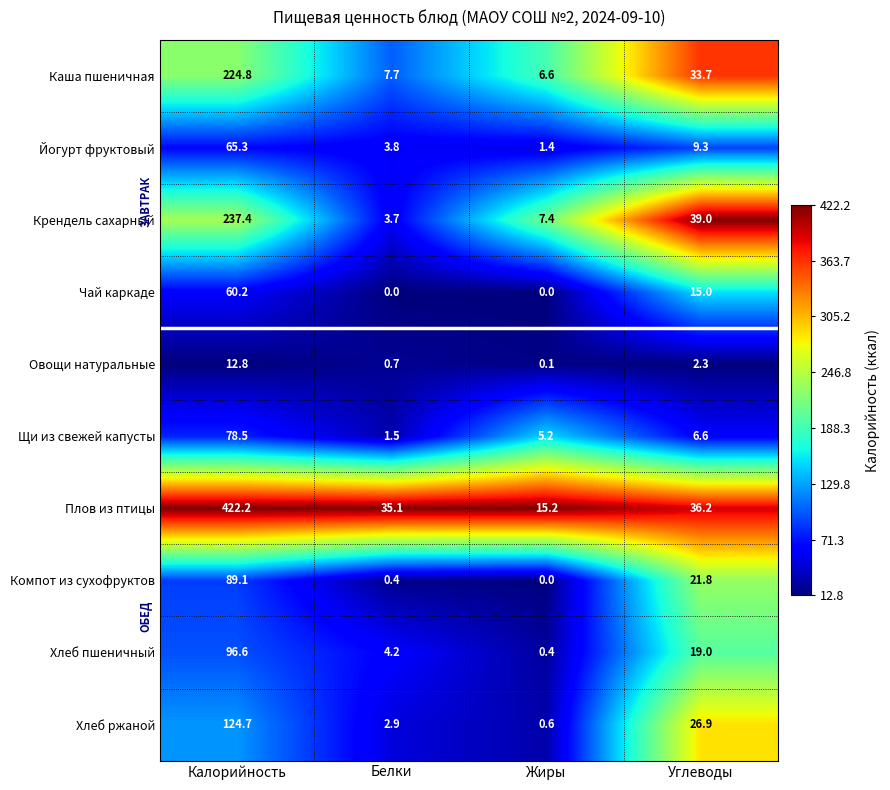

What is the difference between the highest and lowest values at Белки?

35.1